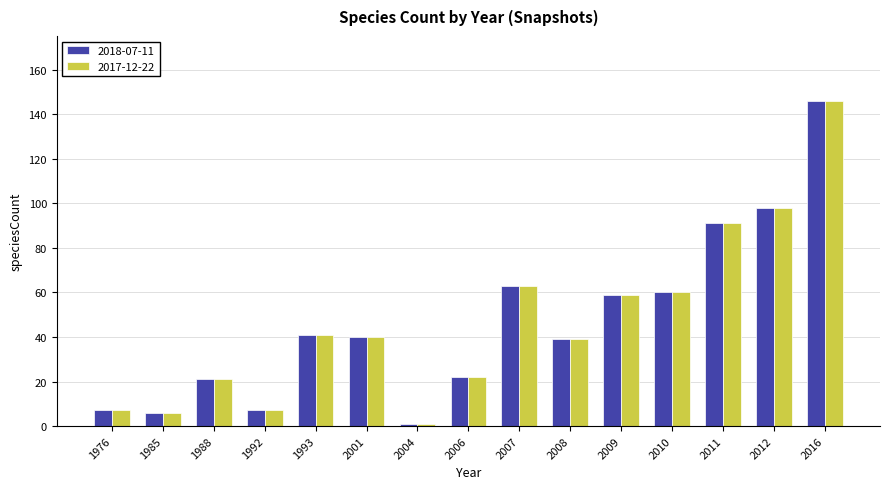

What is the difference between the maximum and minimum values in the 2018-07-11 series?

145